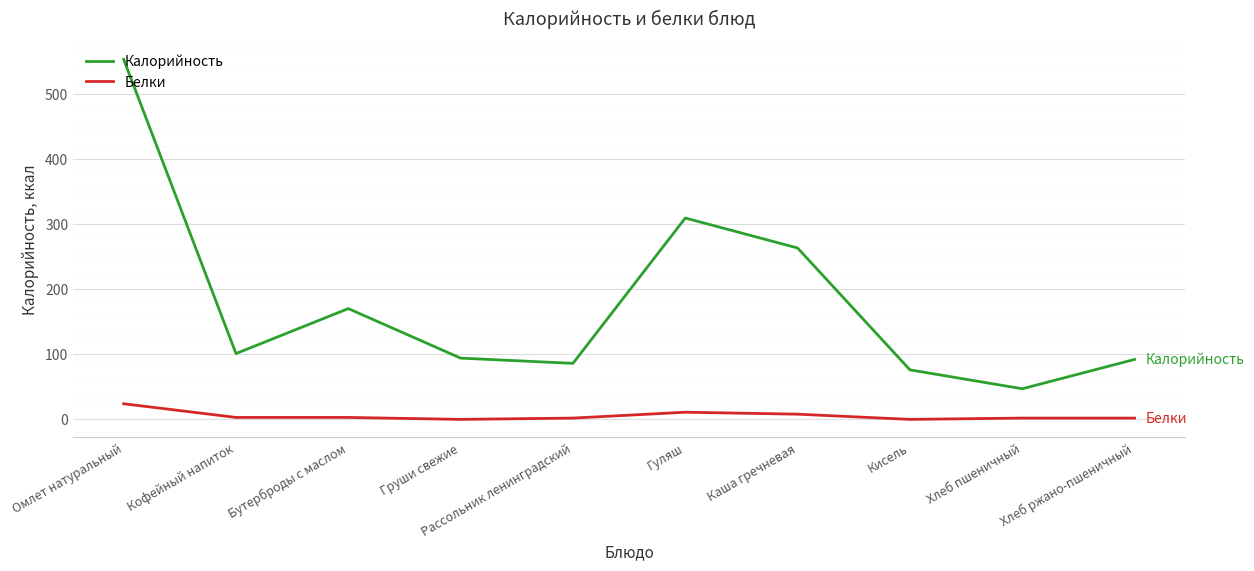

Which series changed the most between Каша гречневая and Хлеб ржано-пшеничный?

Калорийность